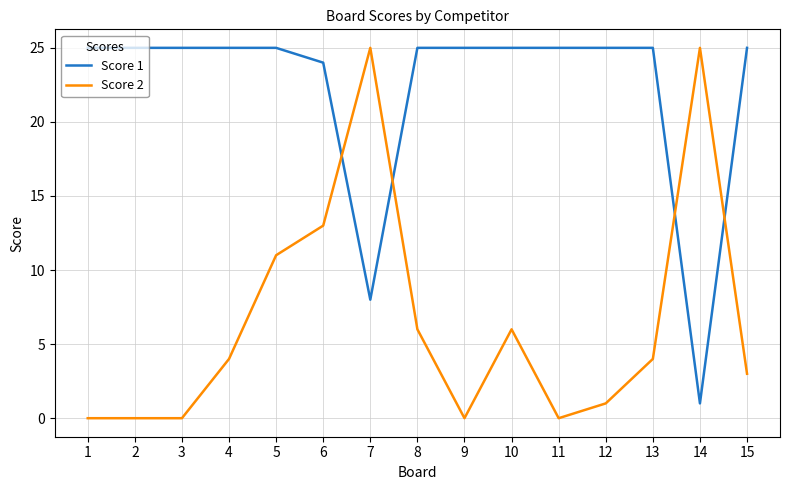

Reading right to left, extract all data points from this chart.

Score 1: 25	1	25	25	25	25	25	25	8	24	25	25	25	25	25
Score 2: 3	25	4	1	0	6	0	6	25	13	11	4	0	0	0